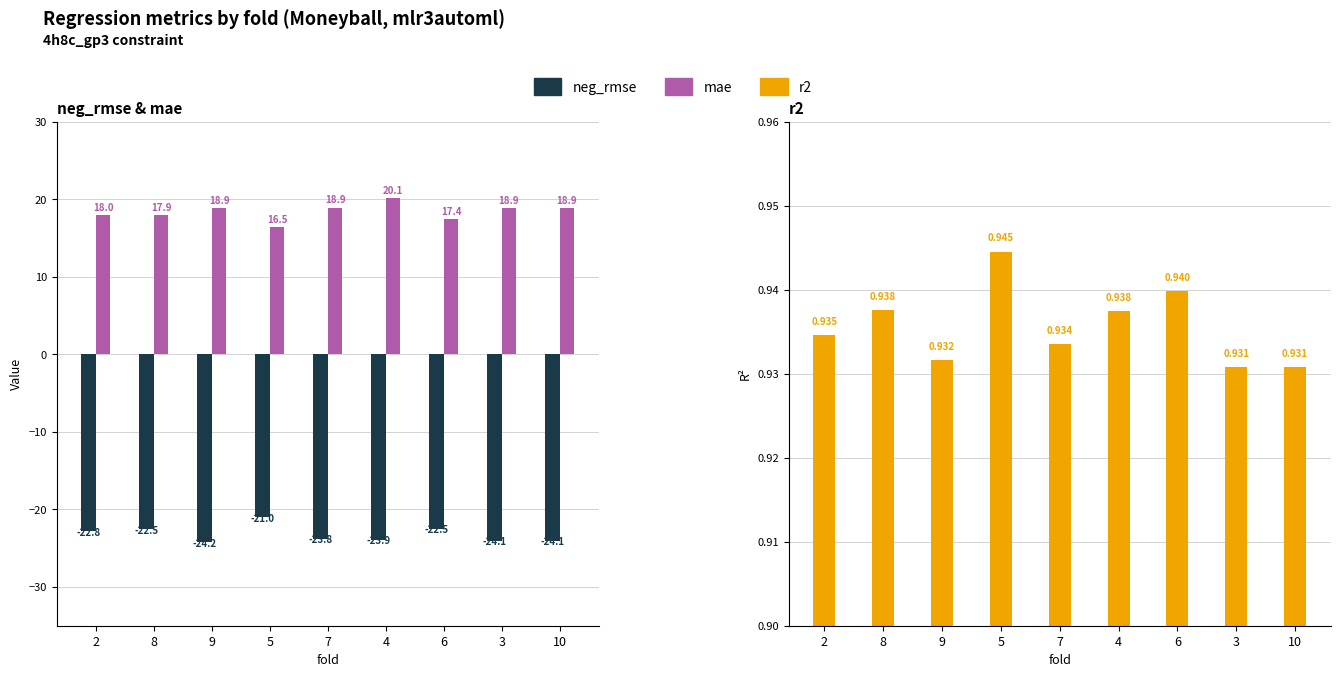

Reading right to left, extract all data points from this chart.

neg_rmse: -24.1	-24.1	-22.5	-23.9	-23.8	-21.0	-24.2	-22.5	-22.8
mae: 18.9	18.9	17.4	20.1	18.9	16.5	18.9	17.9	18.0
r2: 0.9	0.9	0.9	0.9	0.9	0.9	0.9	0.9	0.9